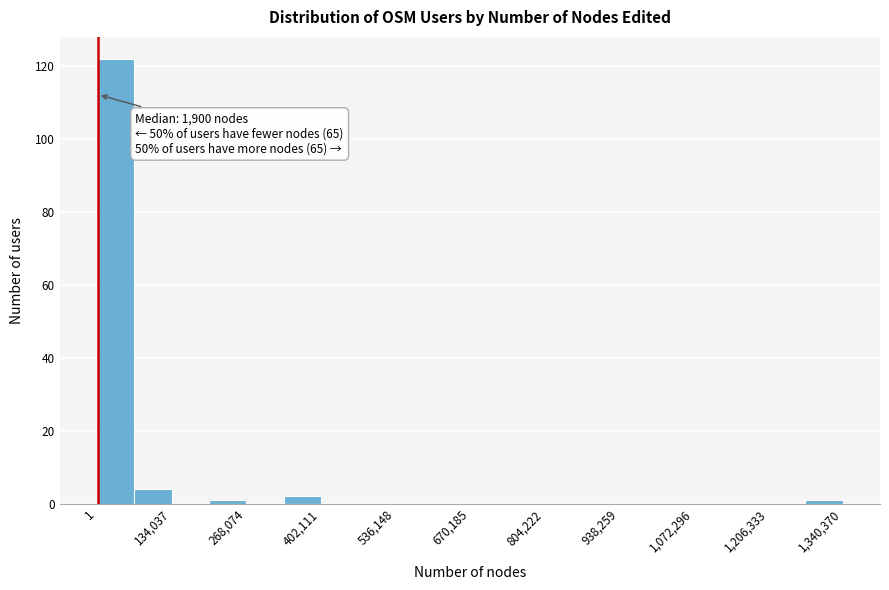

Around what value on the x-axis is the tallest bar? Give the approximate position of its centre, as read against the axis.

40000